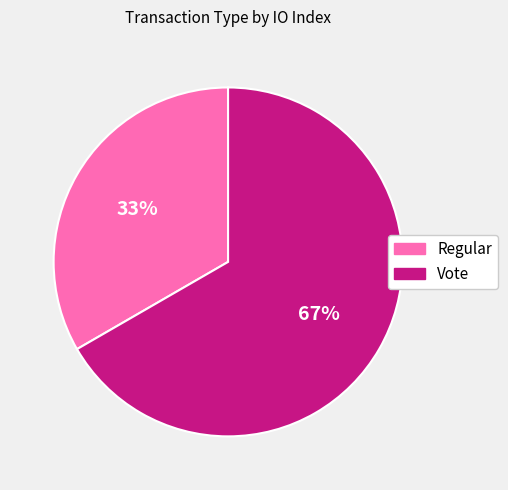

Which slice is the largest?

Vote